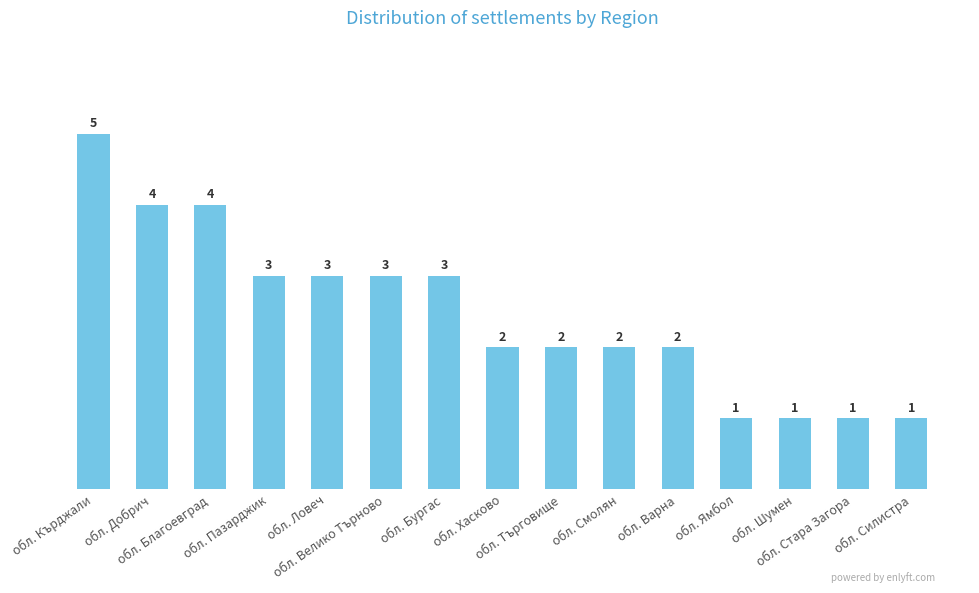

What is the change in value from обл. Ловеч to обл. Варна?

-1